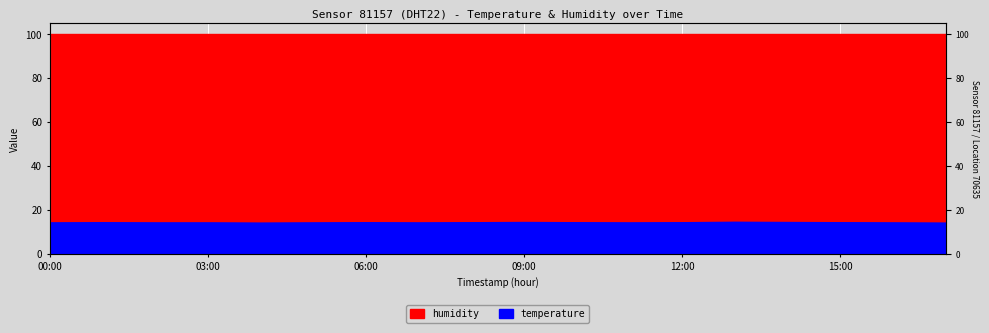

List the labels in order of value, largest first.

13:00, 09:00, 14:00, 01:00, 06:00, 08:00, 10:00, 12:00, 15:00, 00:00, 02:00, 03:00, 05:00, 07:00, 11:00, 16:00, 04:00, 17:00